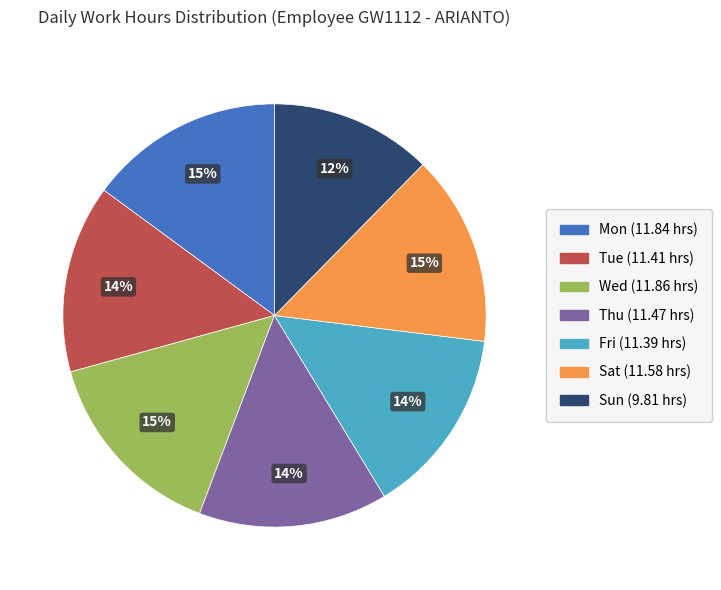

To the nearest percent, what is the difference between the Mon and Tue slice percentages?

1%